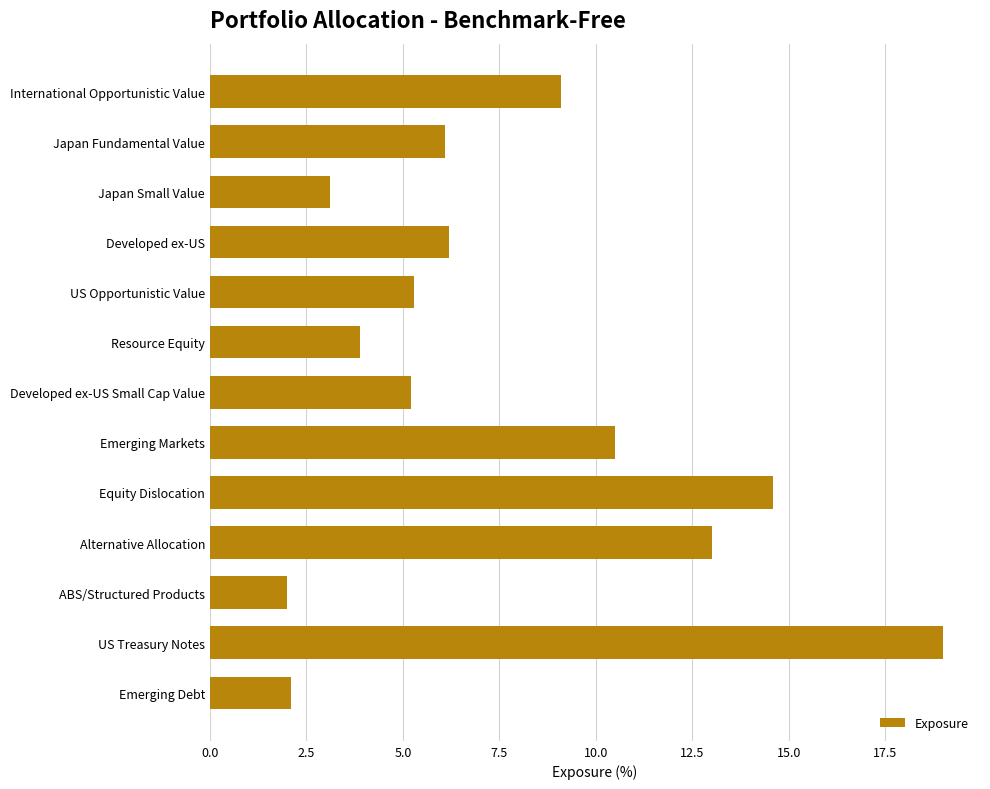

What position from the bottom is Developed ex-US Small Cap Value?

7